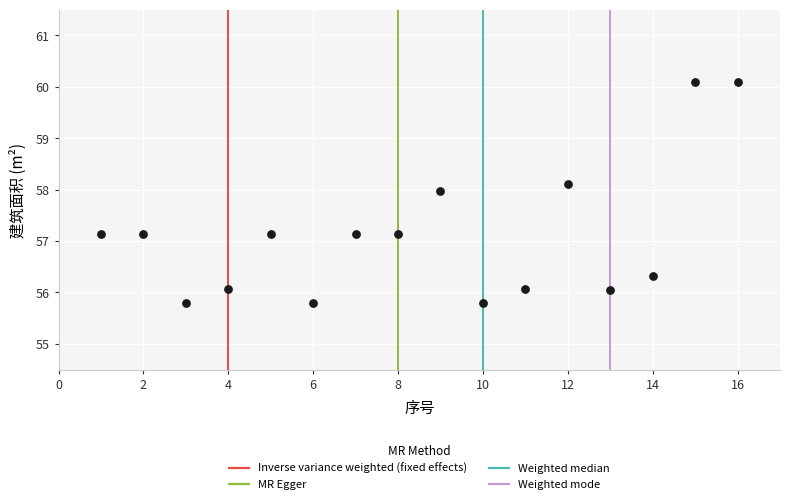

What is the range of X values (max minus min)?

15.0